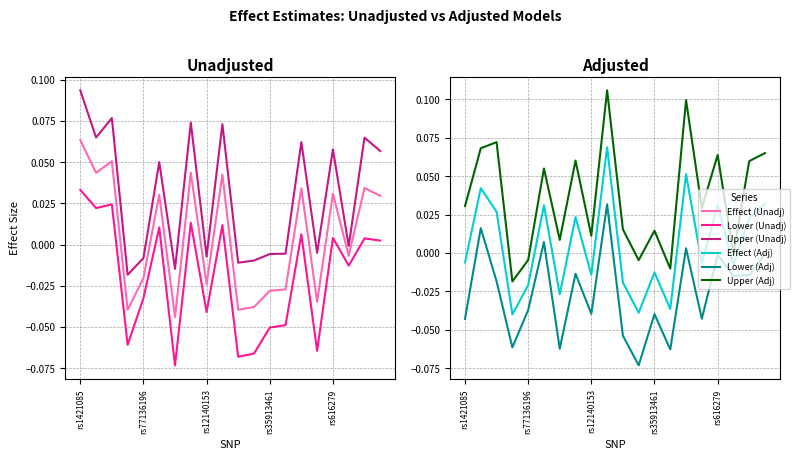

How many interior local peaks does the Upper (Adj) series have?

7